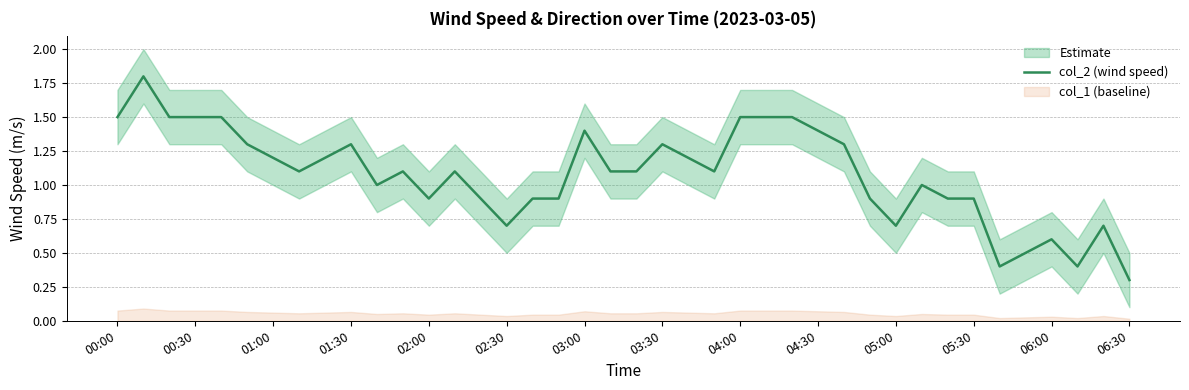

True or false: col_2 (wind speed) has a value of 1.5 at 05:30.

False